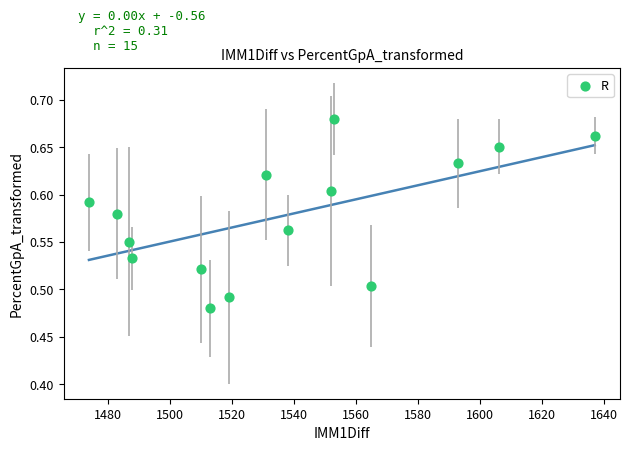

What is the range of X values (max minus min)?

163.0